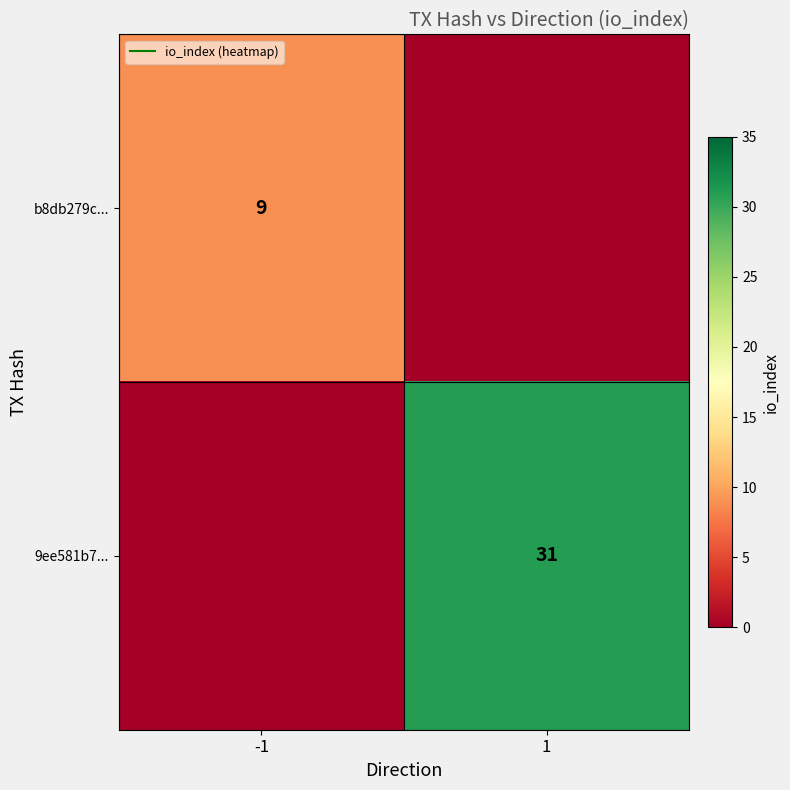

The value of 9ee581b7... at 1 is 43. True or false?

False